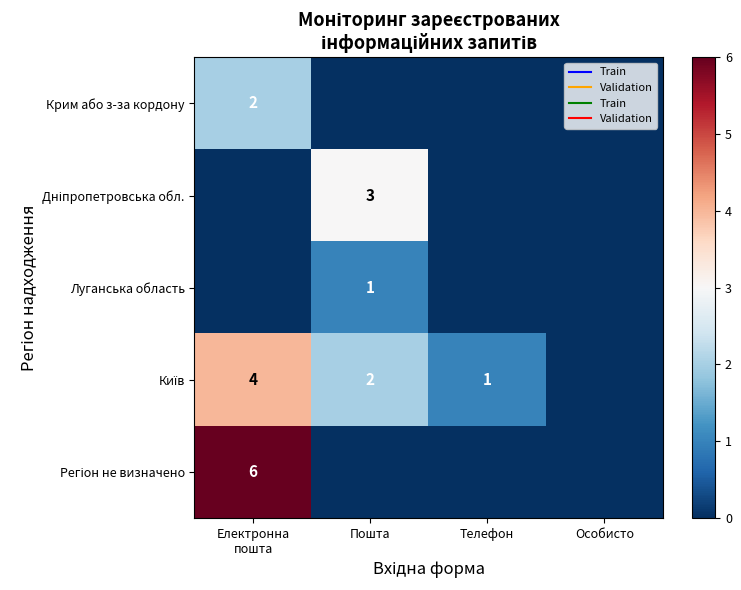

The Луганська область series shows 0 at Особисто. True or false?

True